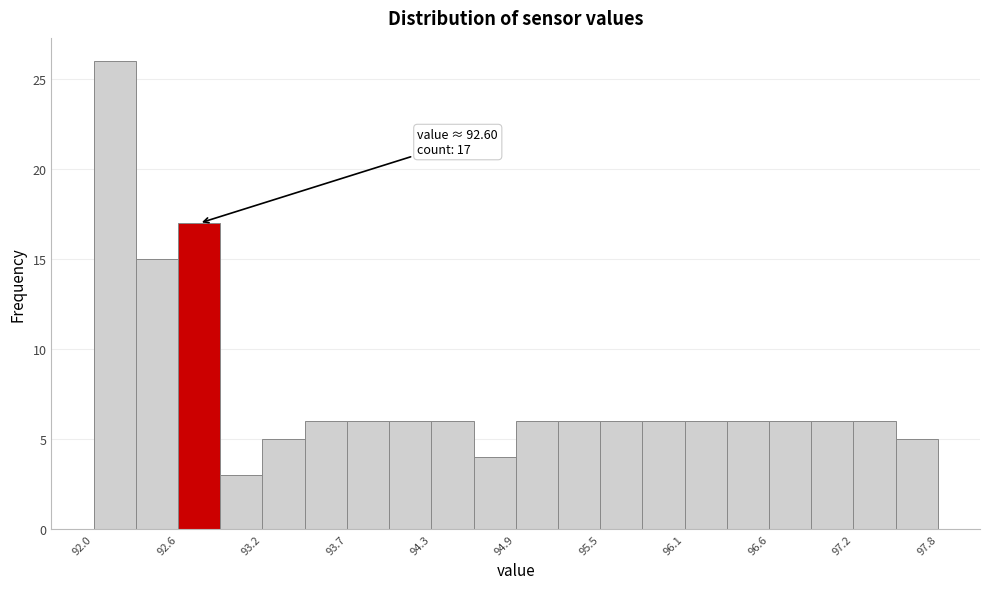

Around what value on the x-axis is the tallest bar? Give the approximate position of its centre, as read against the axis.

92.1